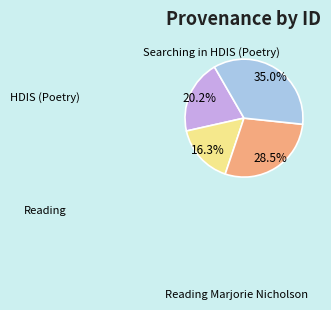

Does any single category account for the majority?

No